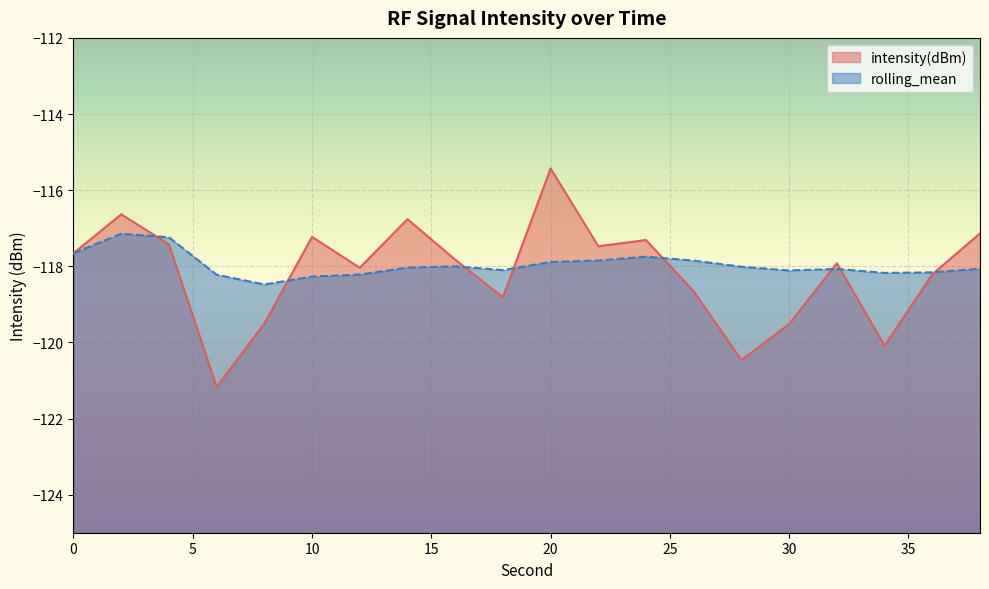

Reading right to left, list all the values displayed in this chart.

intensity(dBm): -117.1	-118.2	-120.1	-117.9	-119.5	-120.5	-118.7	-117.3	-117.5	-115.4	-118.8	-117.8	-116.8	-118.0	-117.2	-119.5	-121.2	-117.4	-116.6	-117.7
rolling_mean: -118.1	-118.2	-118.2	-118.1	-118.1	-118.0	-117.9	-117.7	-117.8	-117.9	-118.1	-118.0	-118.0	-118.2	-118.3	-118.5	-118.2	-117.2	-117.1	-117.7